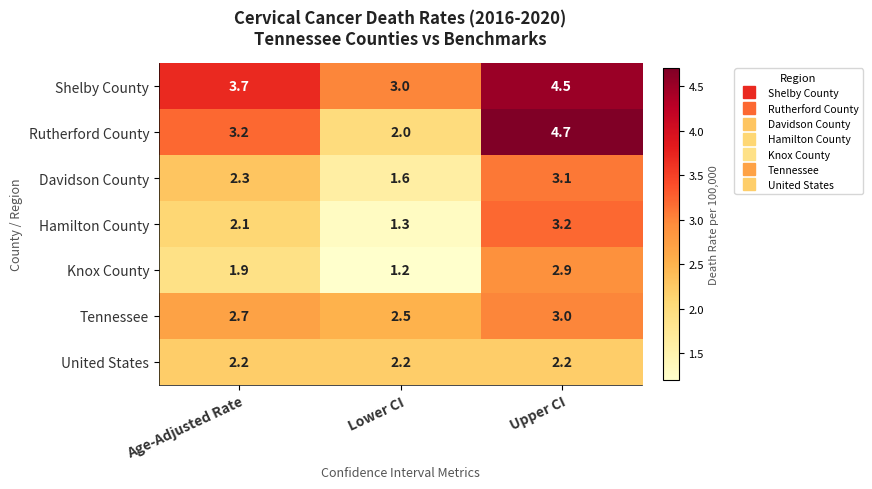

Is it true that Hamilton County equals 3.2 at Upper CI?

True